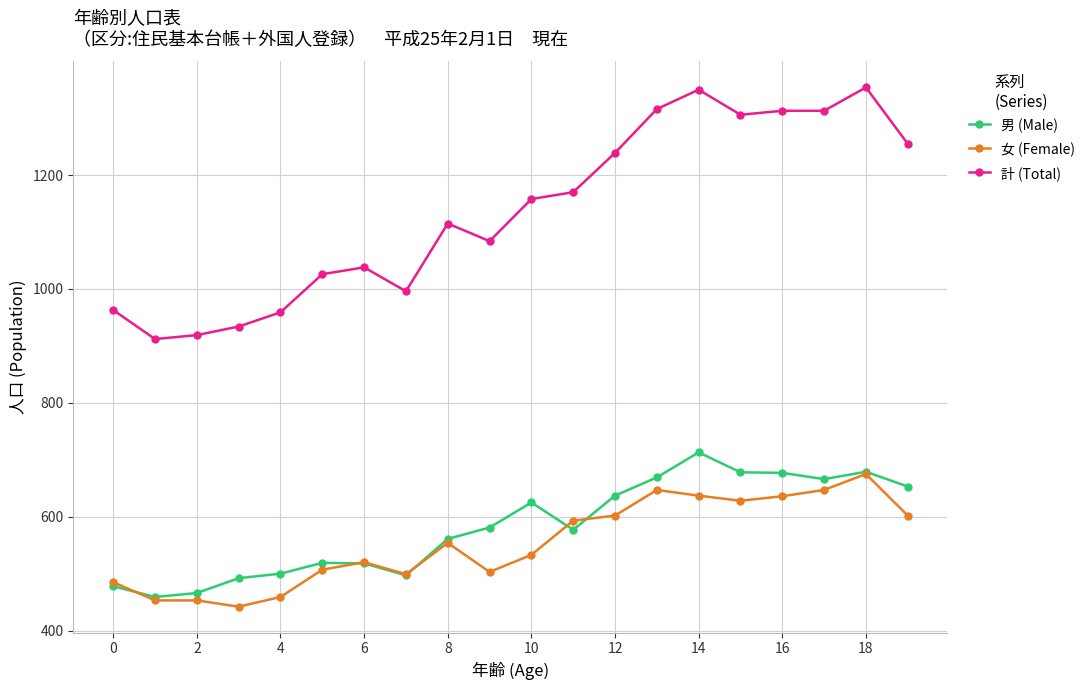

What is the smallest value displayed?

442